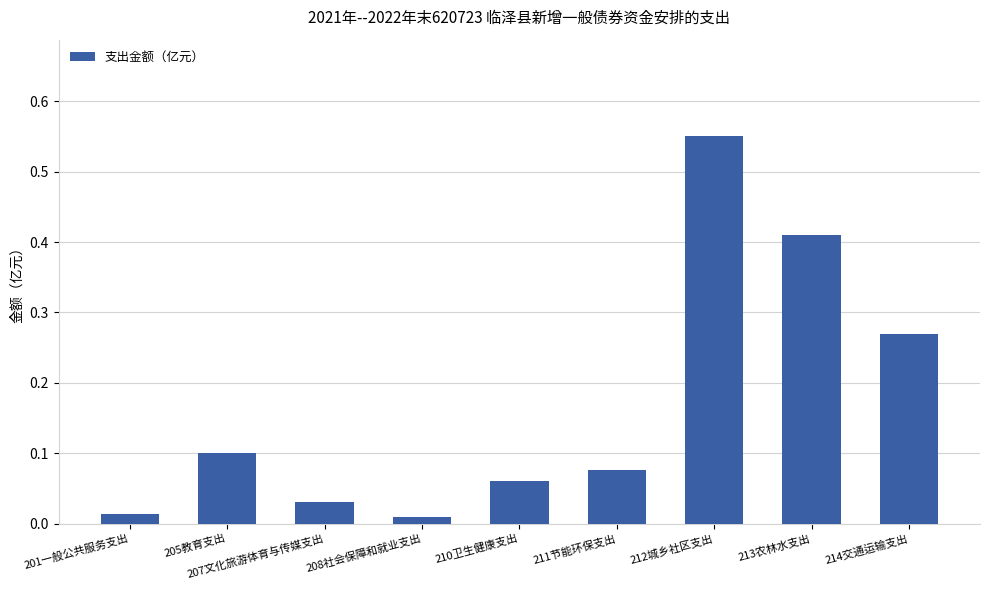

What is the sum of all values?

1.5